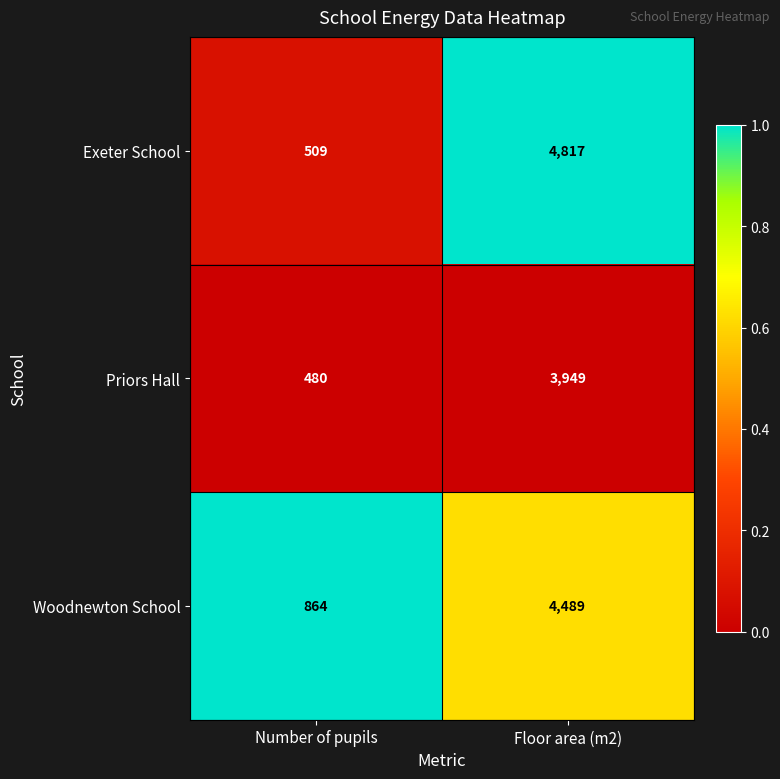

What is the sum of all Priors Hall values?

4429